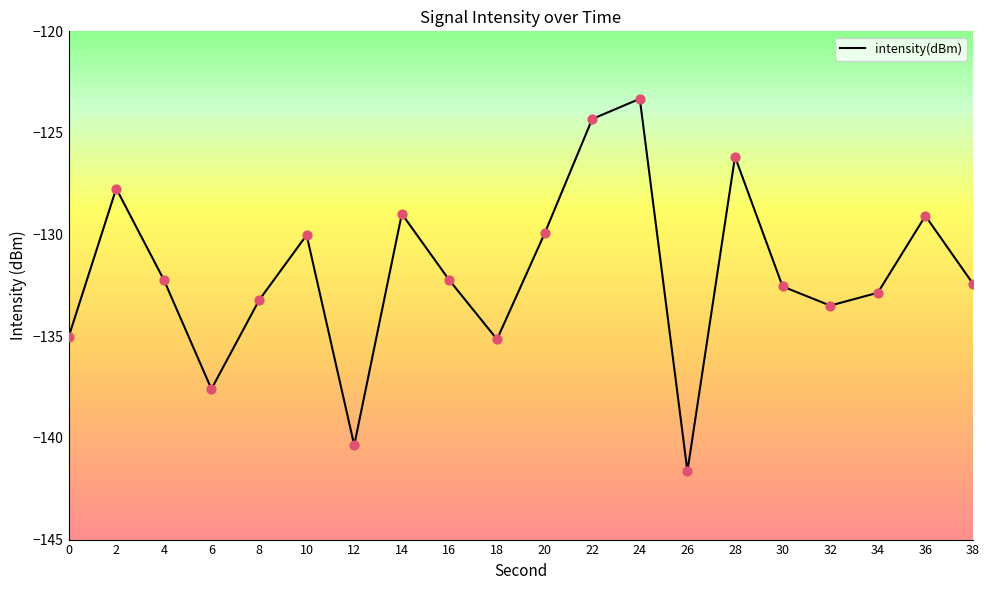

Which has a higher value, 34 or 16?

16